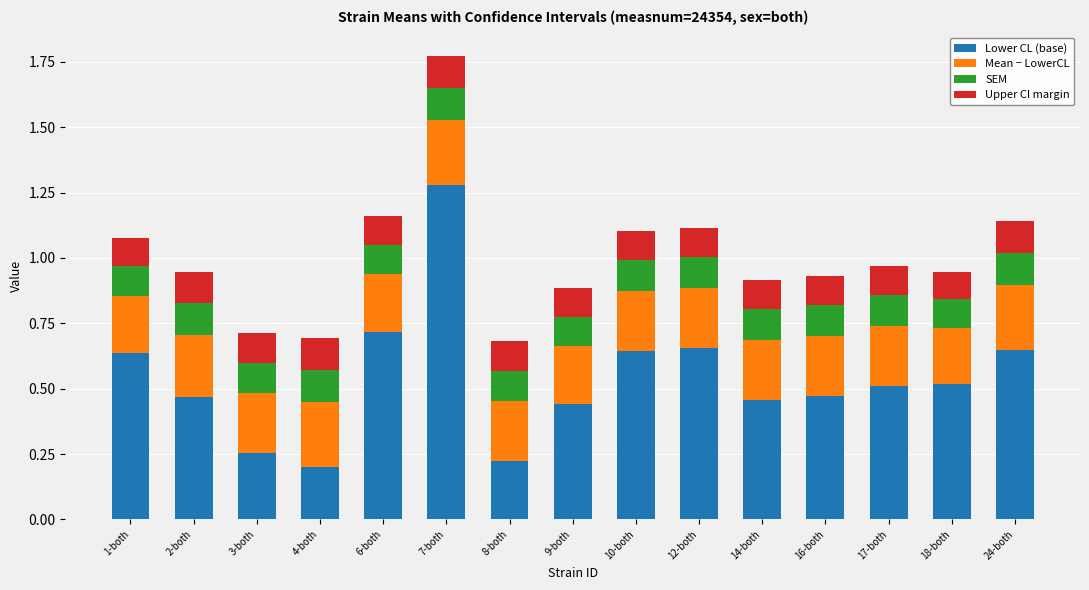

The value of Lower CL (base) at 14-both is 0.5. True or false?

True